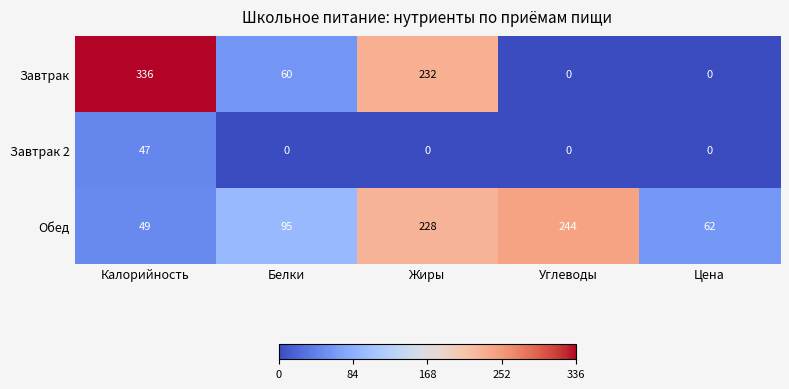

Reading left to right, transcribe all the data shown in this chart.

Завтрак: Калорийность=336	Белки=60	Жиры=232	Углеводы=0	Цена=0
Завтрак 2: Калорийность=47	Белки=0	Жиры=0	Углеводы=0	Цена=0
Обед: Калорийность=49	Белки=95	Жиры=228	Углеводы=244	Цена=62